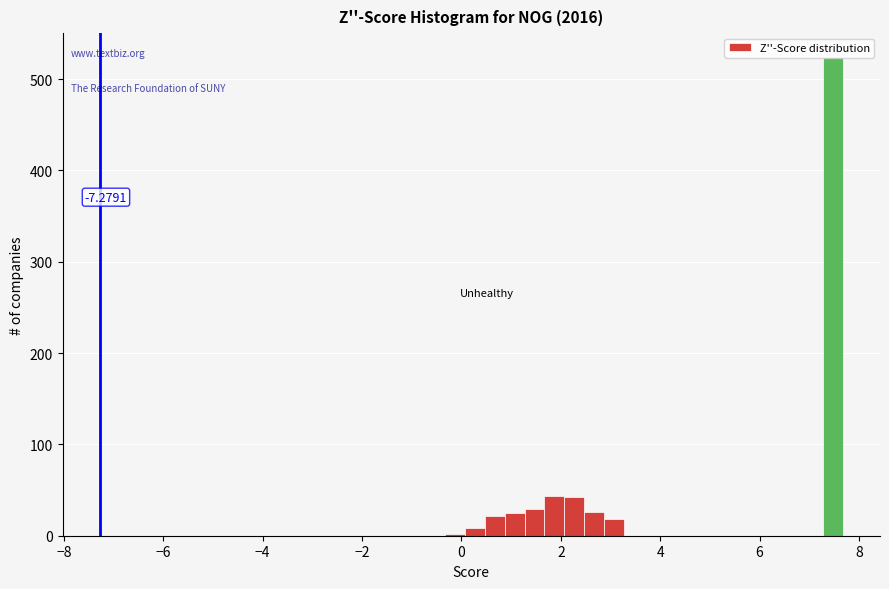

Read against the x-axis, roughly where is the centre of the tallest bar?

7.4